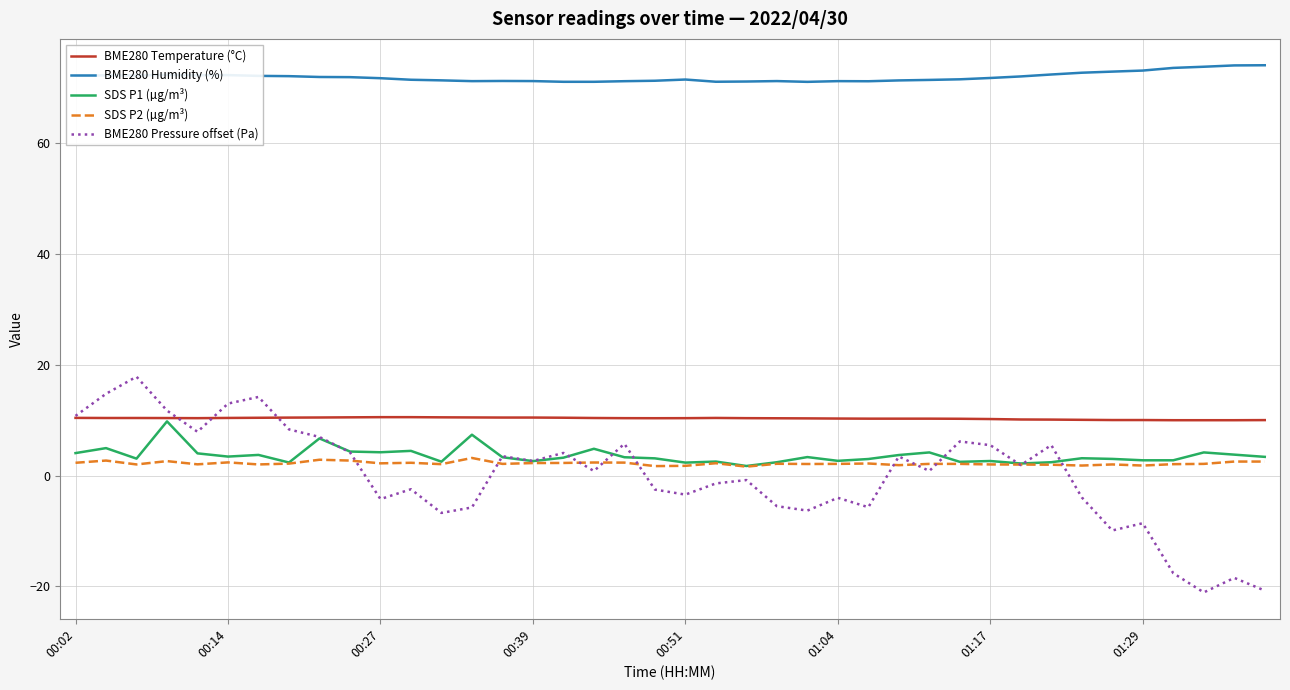

Which series has the largest range (max minus min)?

BME280 Pressure offset (Pa)